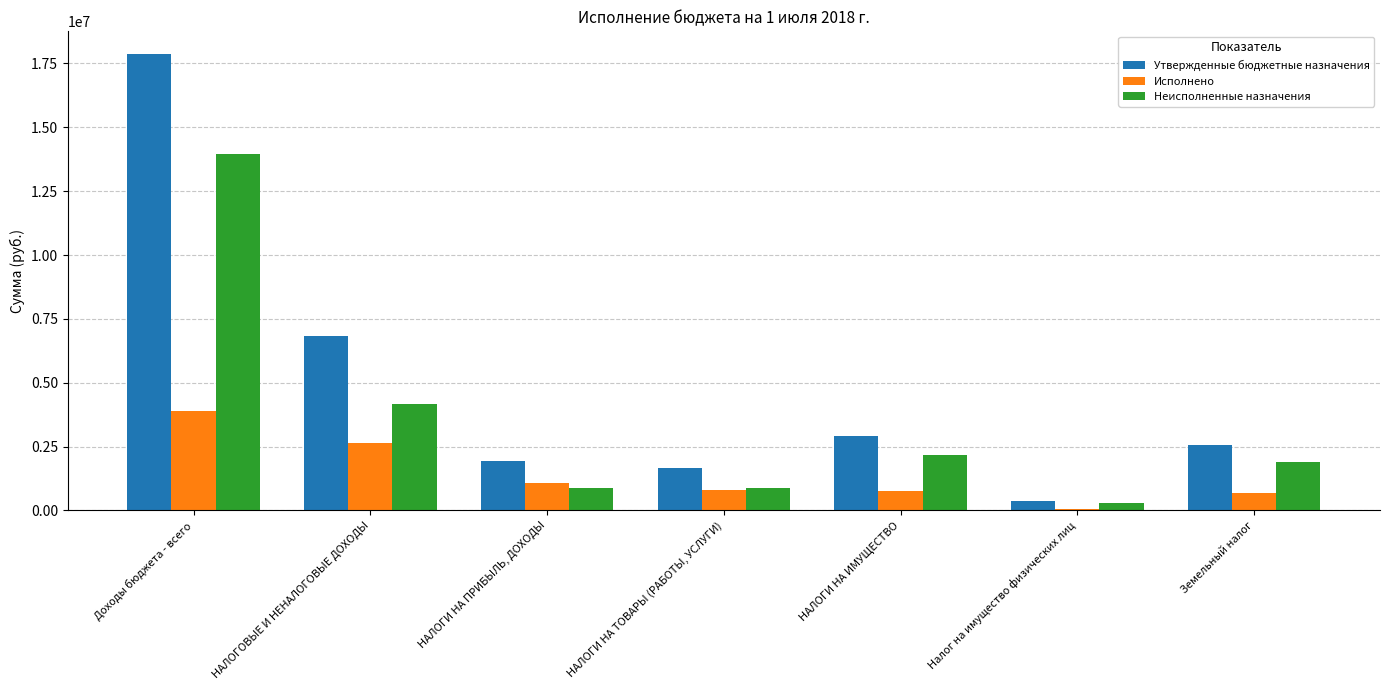

Read the Неисполненные назначения value at Доходы бюджета - всего.

13957664.4